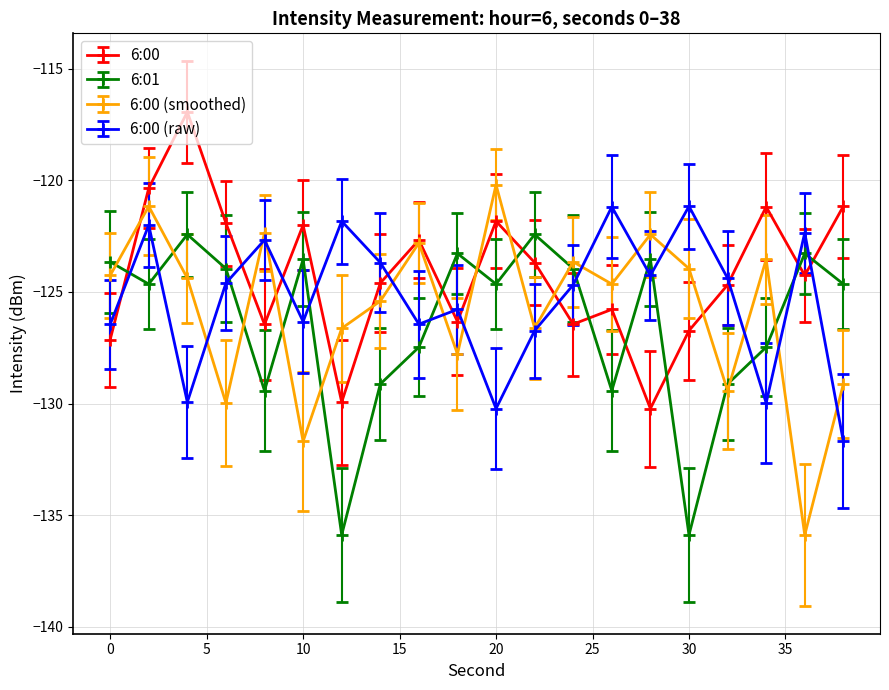

How many lines are shown in the chart?

4